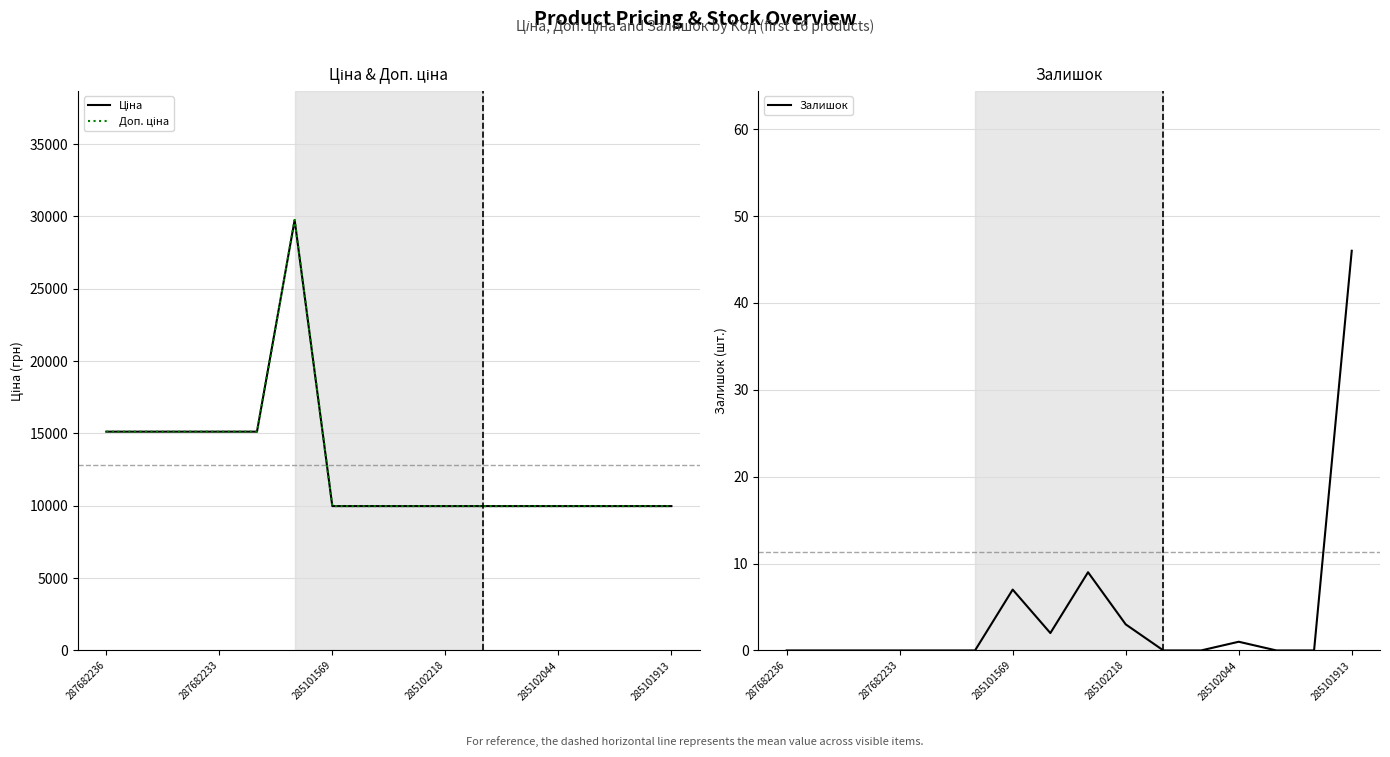

True or false: Залишок and Ціна intersect in this chart.

False